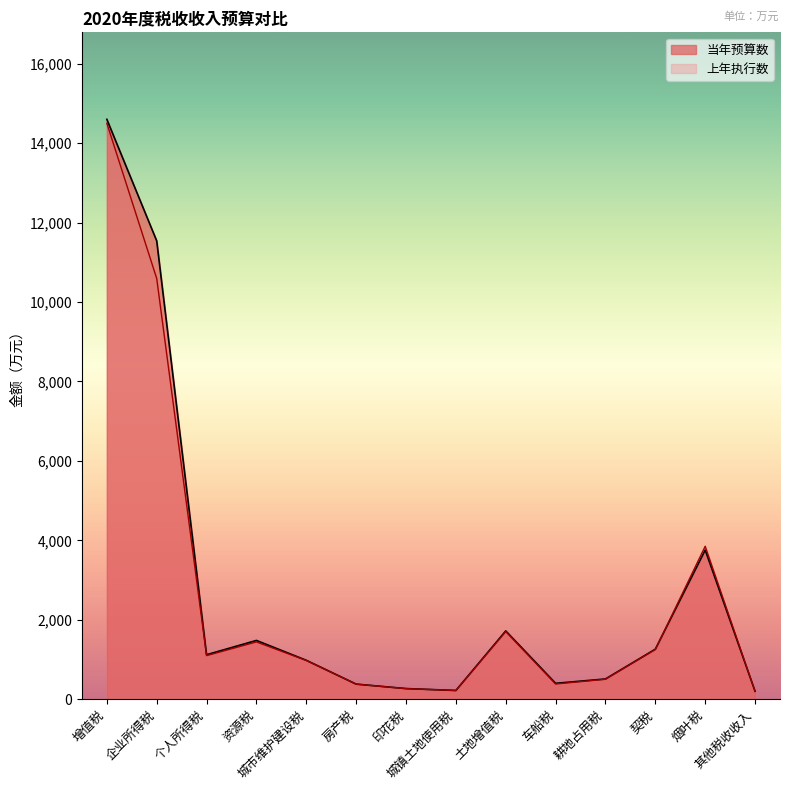

Reading left to right, list all the values displayed in this chart.

当年预算数: 14600	11540	1120	1480	980	380	268	220	1720	400	510	1260	3757	200
上年执行数: 14500	10594	1097	1442	975	380	266	220	1702	383	502	1252	3851	200